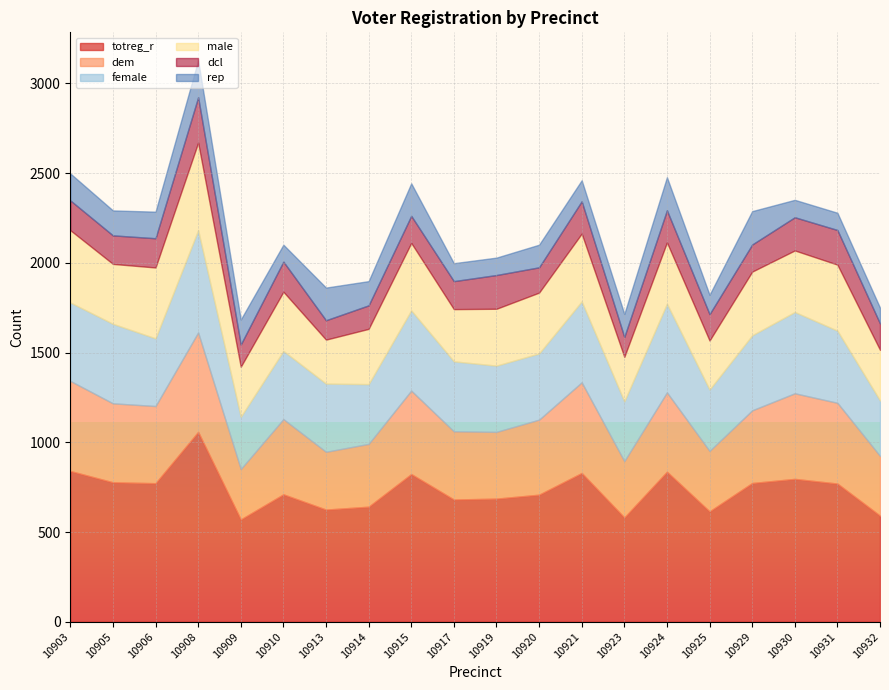

Where is the first local maximum for female?

10905